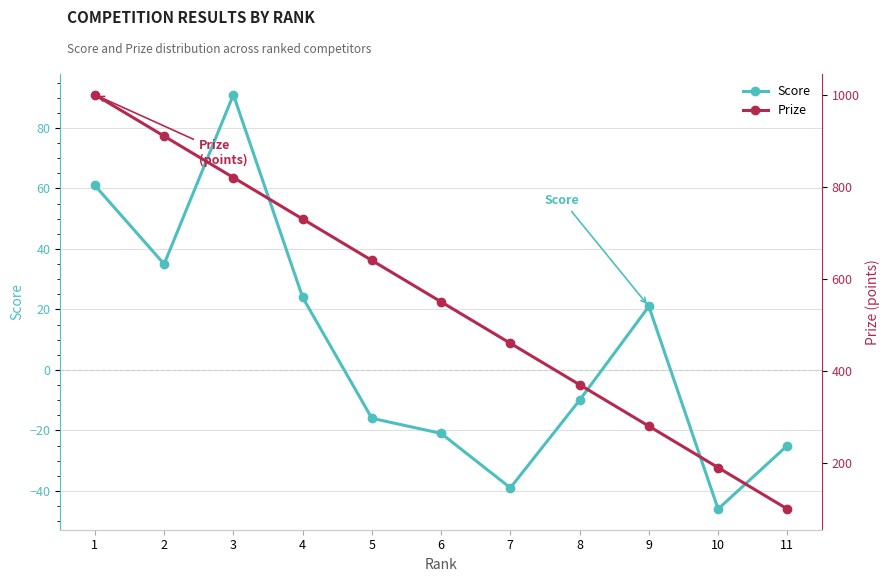

At which category does the chart reach its peak across all series?

1